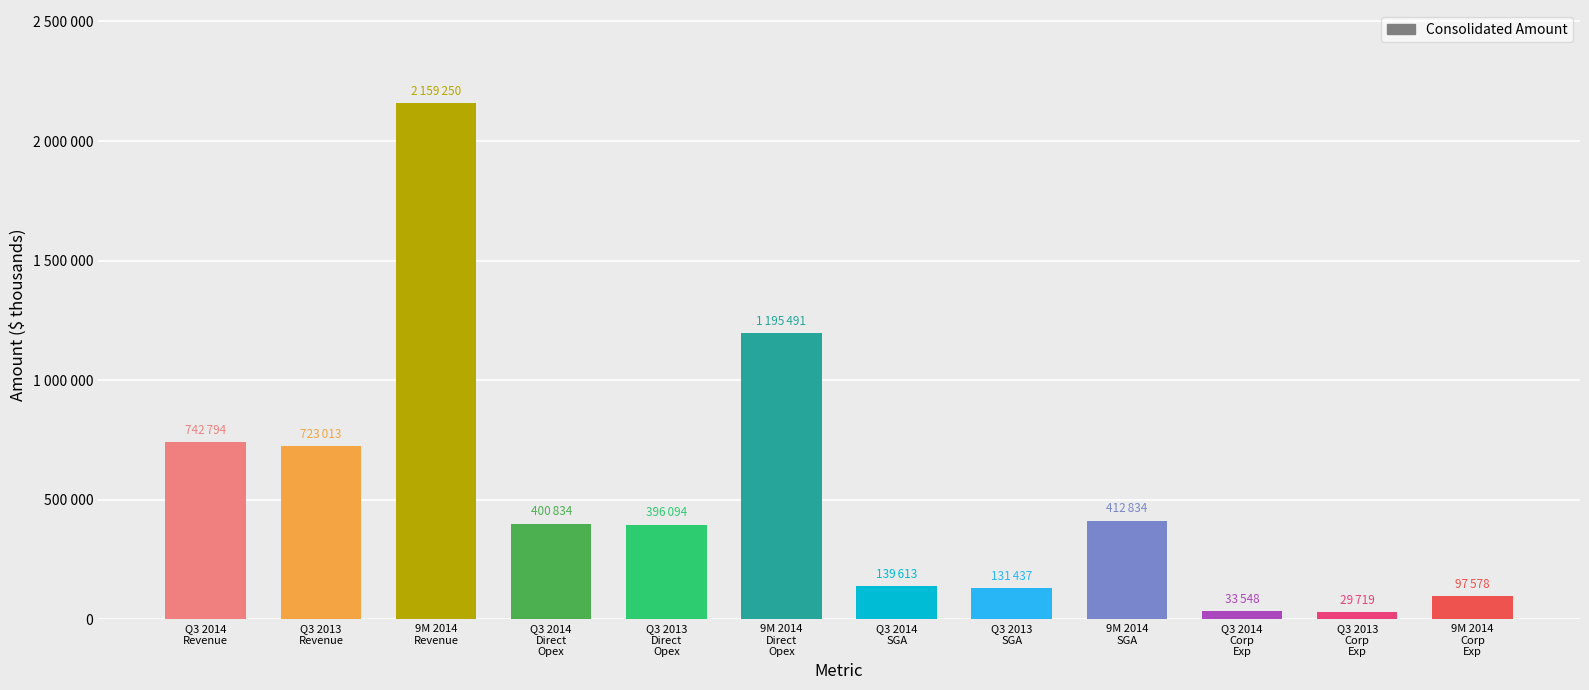

What is the ratio of the value at Q3 2014
Revenue to the value at 9M 2014
Revenue?

0.3